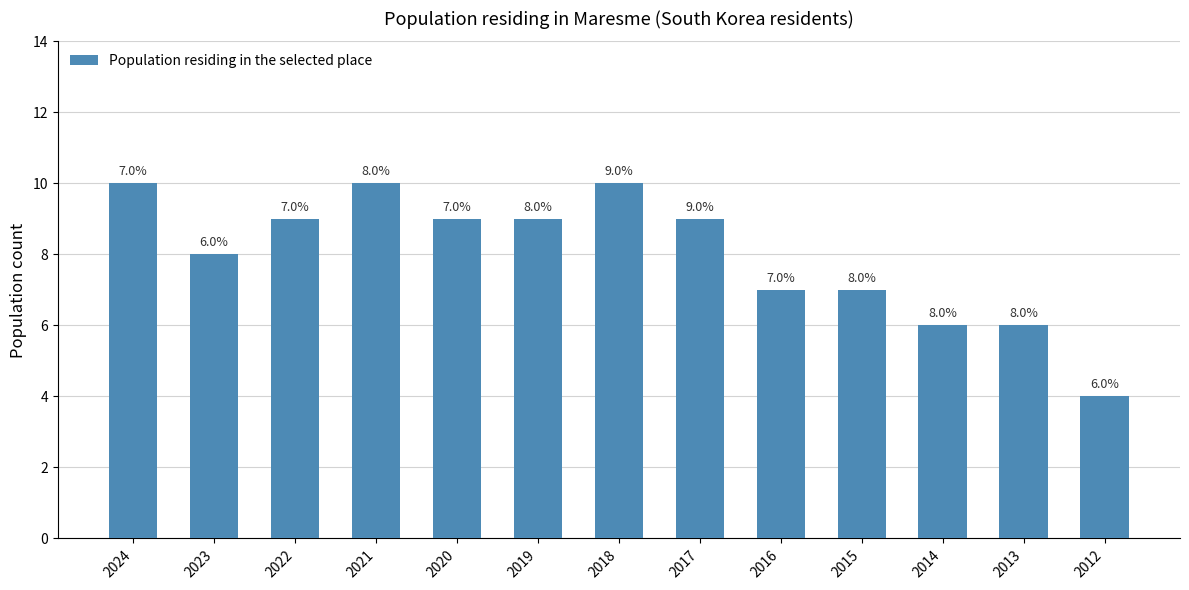

What value does the data have at 2021?

10